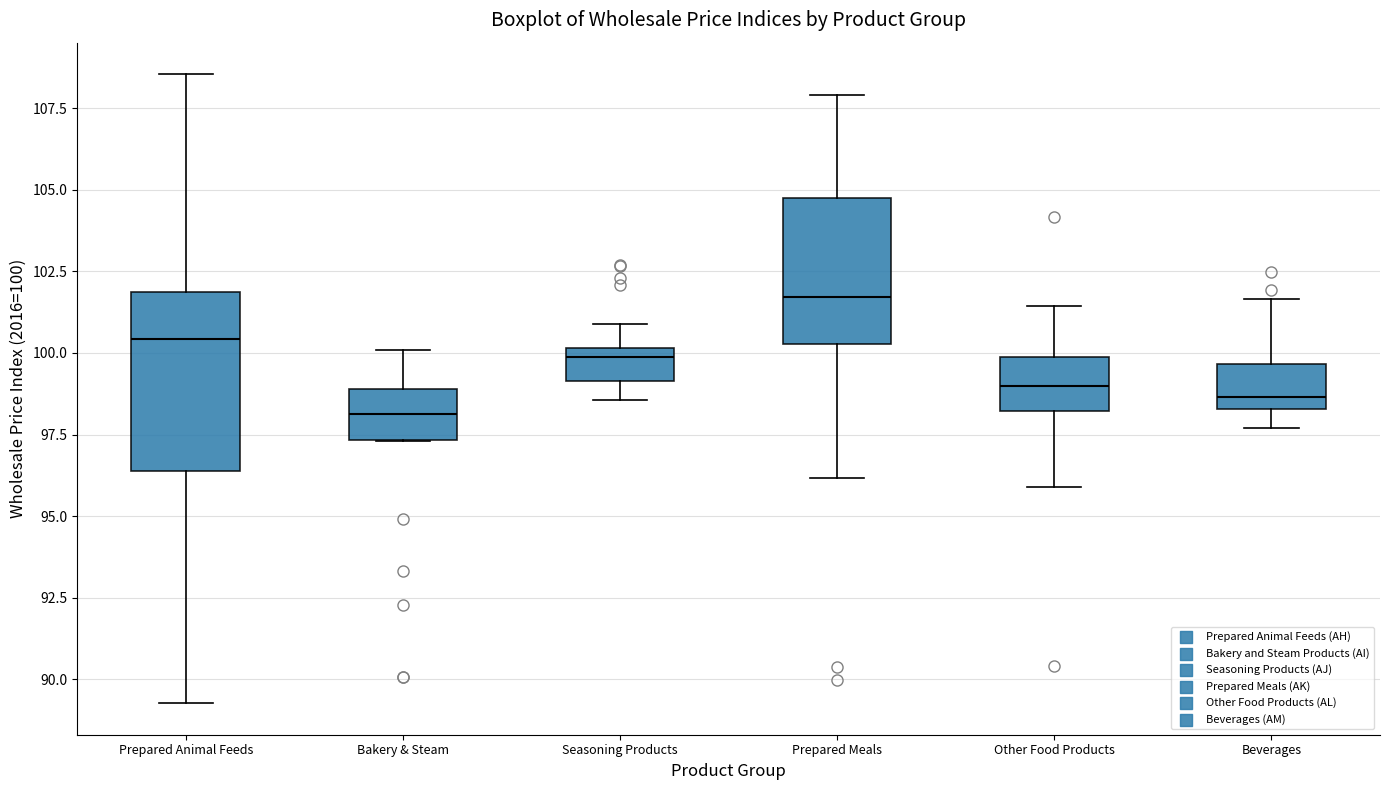

Reading left to right, transcribe this box plot: for each box, give where its median line is, the range the box spans, and where its two whiskers end, as read against the y-axis. The values are not printed on the chart, so give them approximately, as read against the axis.

Prepared Animal Feeds: median 100.5, box 96.5 to 102.0, whiskers 89.5 to 108.5
Bakery & Steam: median 98.0, box 97.5 to 99.0, whiskers 97.5 to 100.0
Seasoning Products: median 100.0 (just below the box's upper edge), box 99.0 to 100.0, whiskers 98.5 to 101.0
Prepared Meals: median 101.5, box 100.5 to 105.0, whiskers 96.0 to 108.0
Other Food Products: median 99.0, box 98.0 to 100.0, whiskers 96.0 to 101.5
Beverages: median 98.5 (just above the box's lower edge), box 98.5 to 99.5, whiskers 97.5 to 101.5